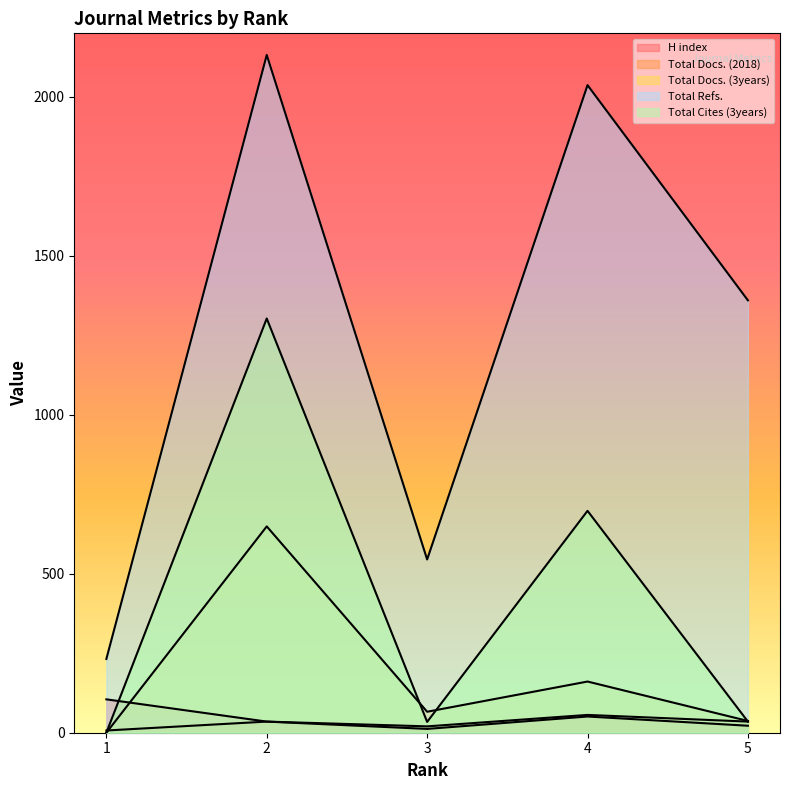

Which series ends up on top after the final intersection of Total Docs. (2018) and Total Cites (3years)?

Total Cites (3years)